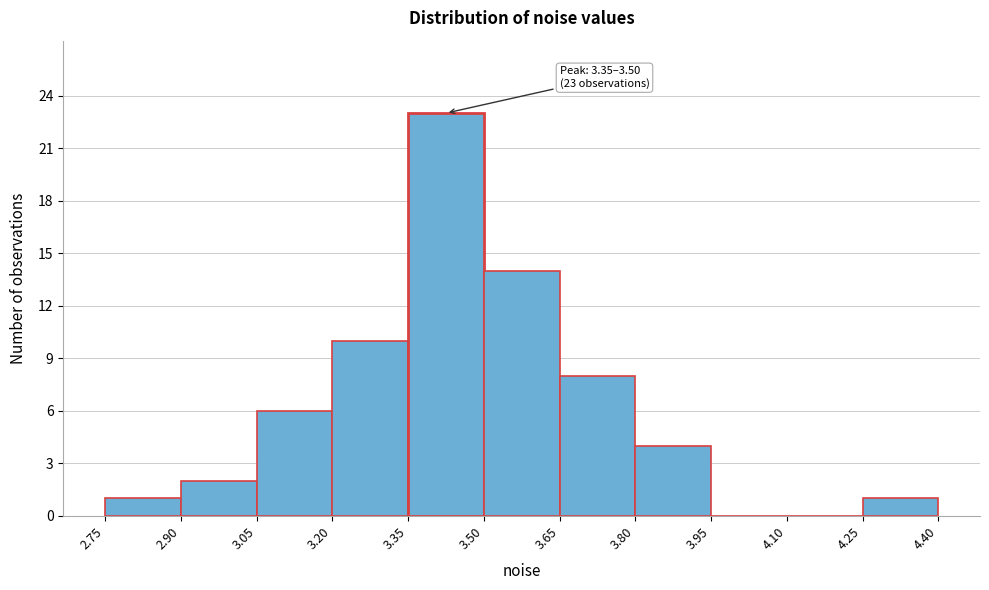

Over which range of the x-axis is the bar tallest?

3.35 to 3.50